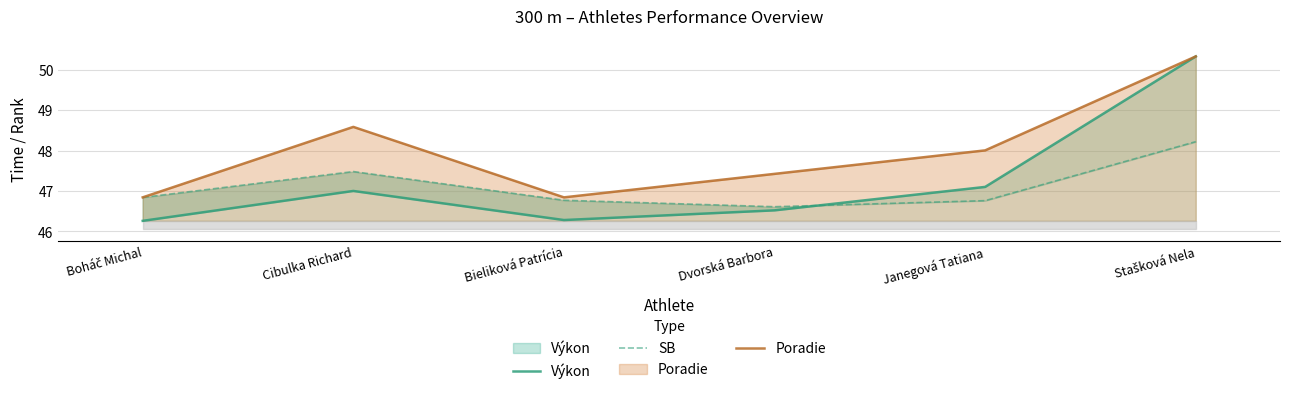

Reading left to right, list all the values displayed in this chart.

Výkon: 46.3	47.0	46.3	46.5	47.1	50.3
SB: 46.8	47.5	46.8	46.6	46.8	48.2
Poradie: 46.8	48.6	46.8	47.4	48.0	50.3